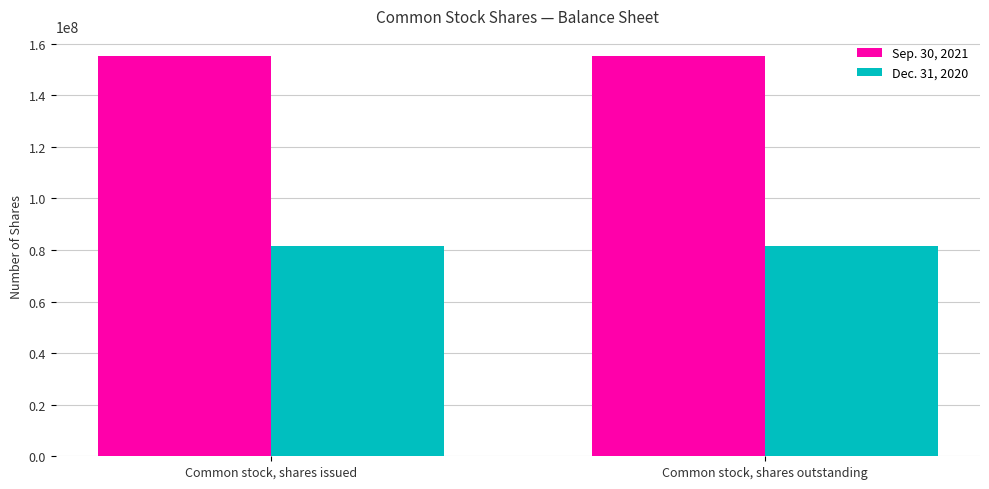

The value of Sep. 30, 2021 at Common stock, shares issued is 155208456. True or false?

True